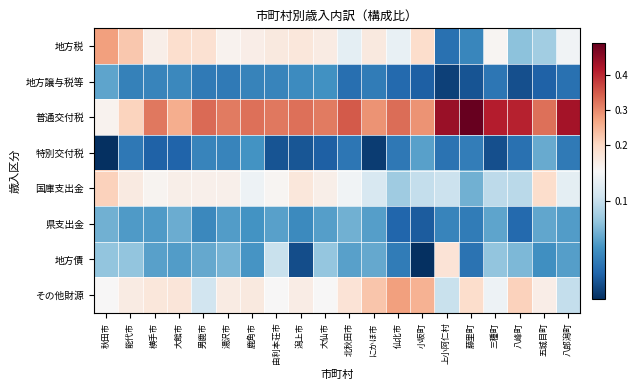

Reading right to left, extract all data points from this chart.

地方税: 八郎潟町=0.1	五城目町=0.1	八峰町=0.1	三種町=0.1	藤里町=0.1	上小阿仁村=0.0	小坂町=0.2	仙北市=0.1	にかほ市=0.2	北秋田市=0.1	大仙市=0.2	潟上市=0.2	由利本荘市=0.2	鹿角市=0.1	湯沢市=0.1	男鹿市=0.2	大館市=0.2	横手市=0.1	能代市=0.2	秋田市=0.3
地方譲与税等: 八郎潟町=0.0	五城目町=0.0	八峰町=0.0	三種町=0.0	藤里町=0.0	上小阿仁村=0.0	小坂町=0.0	仙北市=0.0	にかほ市=0.1	北秋田市=0.0	大仙市=0.1	潟上市=0.1	由利本荘市=0.1	鹿角市=0.1	湯沢市=0.1	男鹿市=0.1	大館市=0.1	横手市=0.1	能代市=0.1	秋田市=0.1
普通交付税: 八郎潟町=0.4	五城目町=0.3	八峰町=0.4	三種町=0.4	藤里町=0.5	上小阿仁村=0.4	小坂町=0.3	仙北市=0.3	にかほ市=0.3	北秋田市=0.4	大仙市=0.3	潟上市=0.3	由利本荘市=0.3	鹿角市=0.3	湯沢市=0.3	男鹿市=0.3	大館市=0.3	横手市=0.3	能代市=0.2	秋田市=0.1
特別交付税: 八郎潟町=0.1	五城目町=0.1	八峰町=0.0	三種町=0.0	藤里町=0.1	上小阿仁村=0.0	小坂町=0.1	仙北市=0.1	にかほ市=0.0	北秋田市=0.0	大仙市=0.0	潟上市=0.0	由利本荘市=0.0	鹿角市=0.1	湯沢市=0.1	男鹿市=0.1	大館市=0.0	横手市=0.0	能代市=0.0	秋田市=0.0
国庫支出金: 八郎潟町=0.1	五城目町=0.2	八峰町=0.1	三種町=0.1	藤里町=0.1	上小阿仁村=0.1	小坂町=0.1	仙北市=0.1	にかほ市=0.1	北秋田市=0.1	大仙市=0.1	潟上市=0.2	由利本荘市=0.1	鹿角市=0.1	湯沢市=0.1	男鹿市=0.1	大館市=0.1	横手市=0.1	能代市=0.2	秋田市=0.2
県支出金: 八郎潟町=0.1	五城目町=0.1	八峰町=0.0	三種町=0.1	藤里町=0.1	上小阿仁村=0.1	小坂町=0.0	仙北市=0.0	にかほ市=0.1	北秋田市=0.1	大仙市=0.1	潟上市=0.1	由利本荘市=0.1	鹿角市=0.1	湯沢市=0.1	男鹿市=0.1	大館市=0.1	横手市=0.1	能代市=0.1	秋田市=0.1
地方債: 八郎潟町=0.1	五城目町=0.1	八峰町=0.1	三種町=0.1	藤里町=0.0	上小阿仁村=0.2	小坂町=0.0	仙北市=0.1	にかほ市=0.1	北秋田市=0.1	大仙市=0.1	潟上市=0.0	由利本荘市=0.1	鹿角市=0.1	湯沢市=0.1	男鹿市=0.1	大館市=0.1	横手市=0.1	能代市=0.1	秋田市=0.1
その他財源: 八郎潟町=0.1	五城目町=0.1	八峰町=0.2	三種町=0.1	藤里町=0.2	上小阿仁村=0.1	小坂町=0.3	仙北市=0.3	にかほ市=0.2	北秋田市=0.2	大仙市=0.1	潟上市=0.2	由利本荘市=0.1	鹿角市=0.2	湯沢市=0.2	男鹿市=0.1	大館市=0.2	横手市=0.2	能代市=0.2	秋田市=0.1